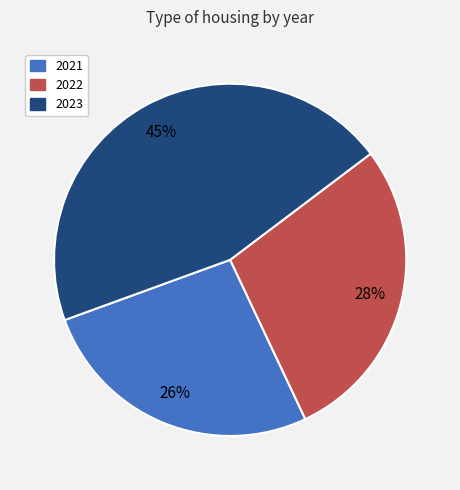

Rank the categories by value from highest to lowest.

2023, 2022, 2021